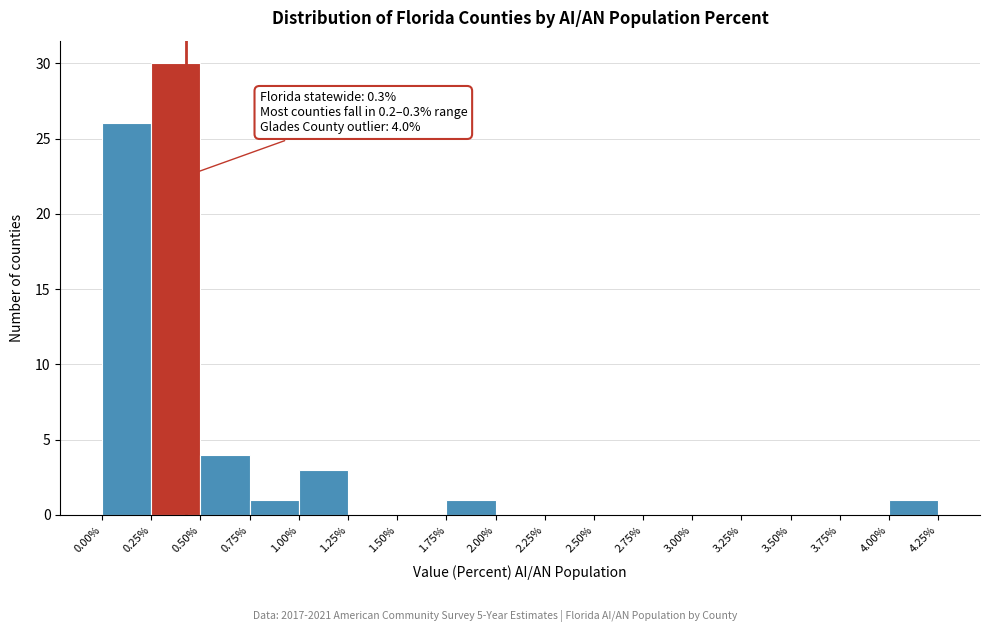

Which range on the x-axis has the tallest bar?

0.25% to 0.50%